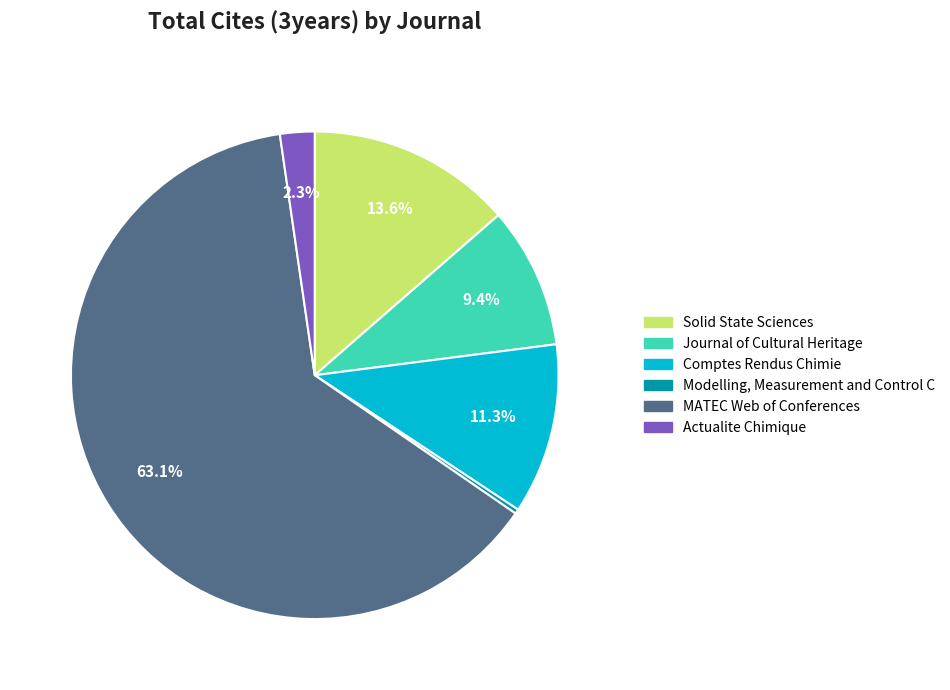

The Modelling, Measurement and Control C slice represents 0% of the pie. True or false?

True